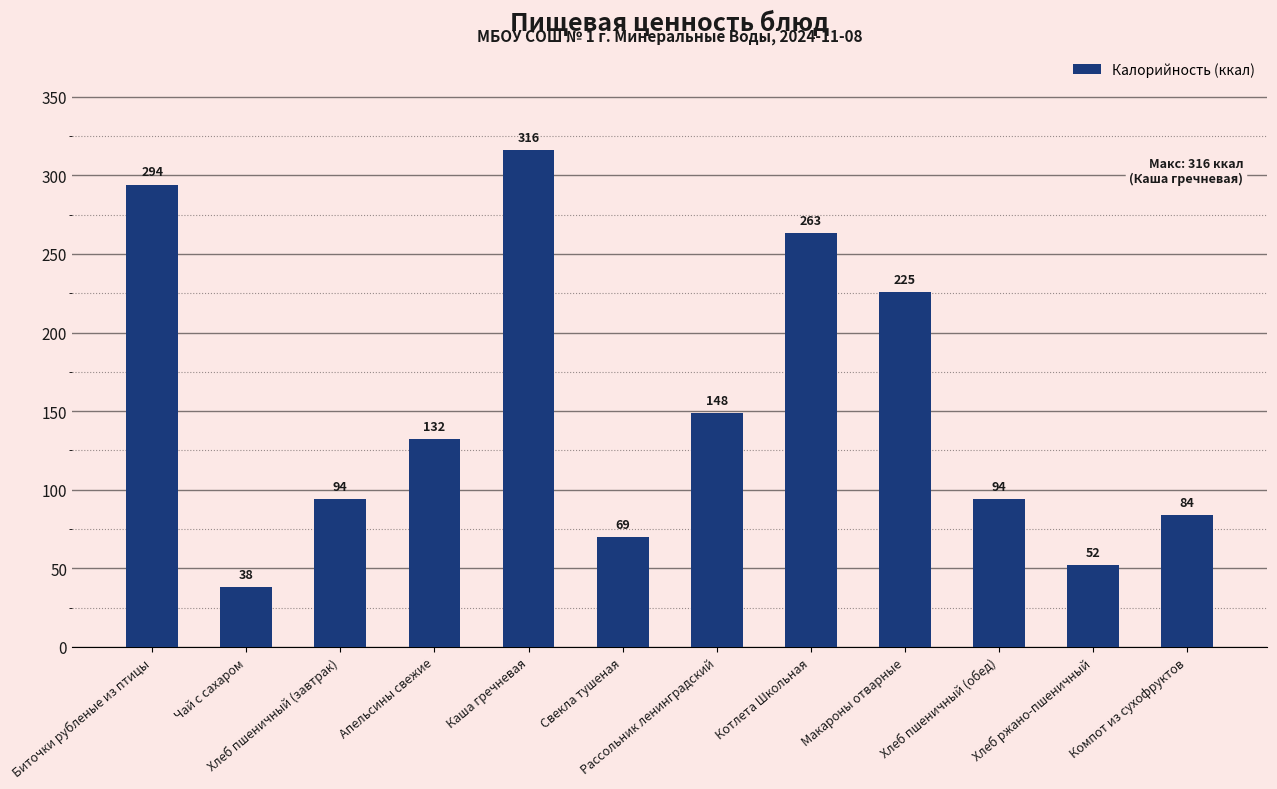

What is the difference between the second highest and minimum values?

256.0